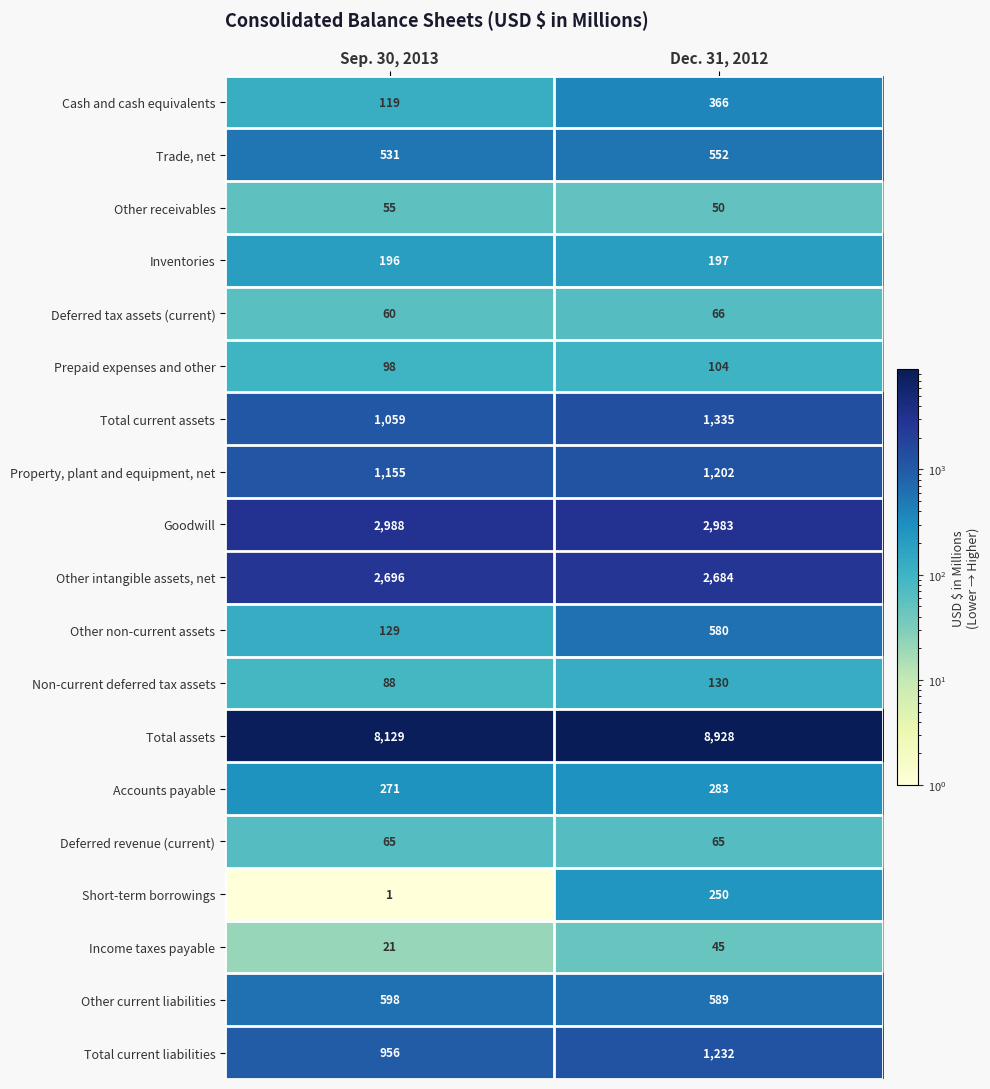

Which label corresponds to the smallest value in the chart?

Sep. 30, 2013